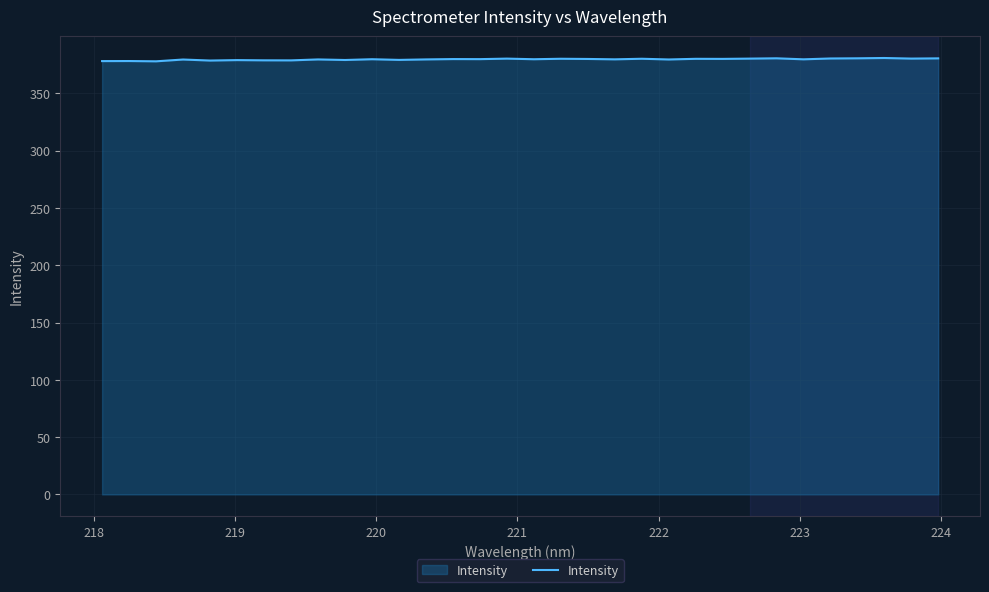

What is the minimum value shown in the chart?

378.0